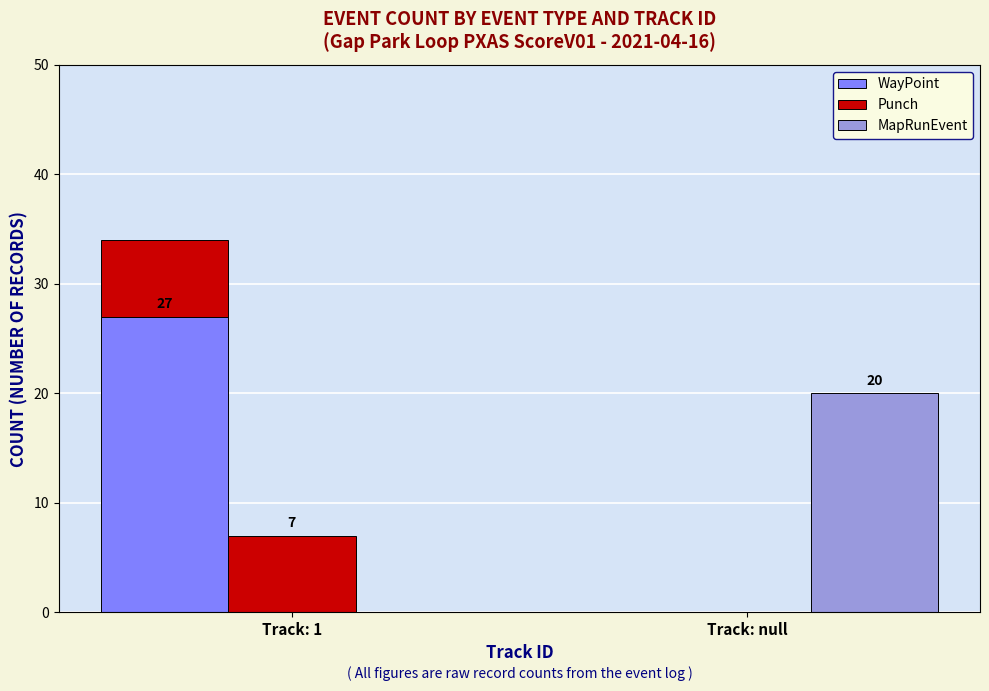

What is the total value across all series at Track: null?

20